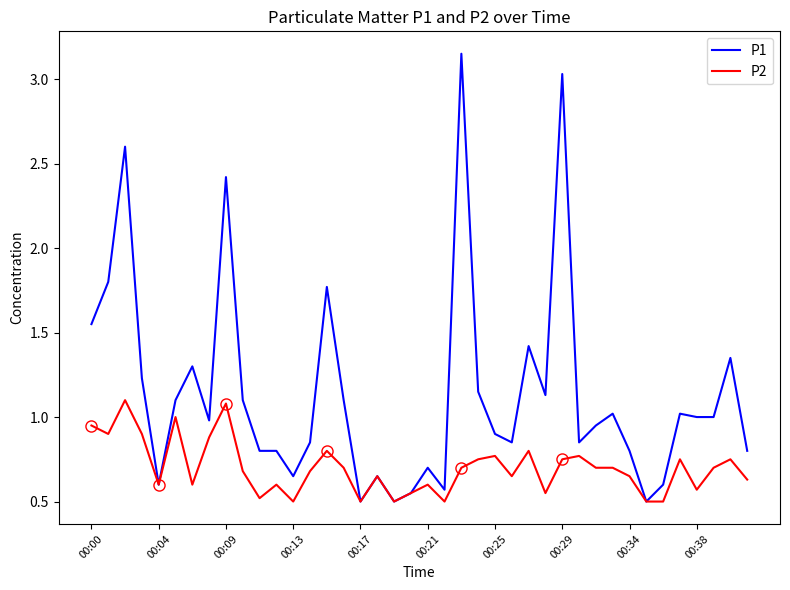

Which series has the widest spread of values?

P1